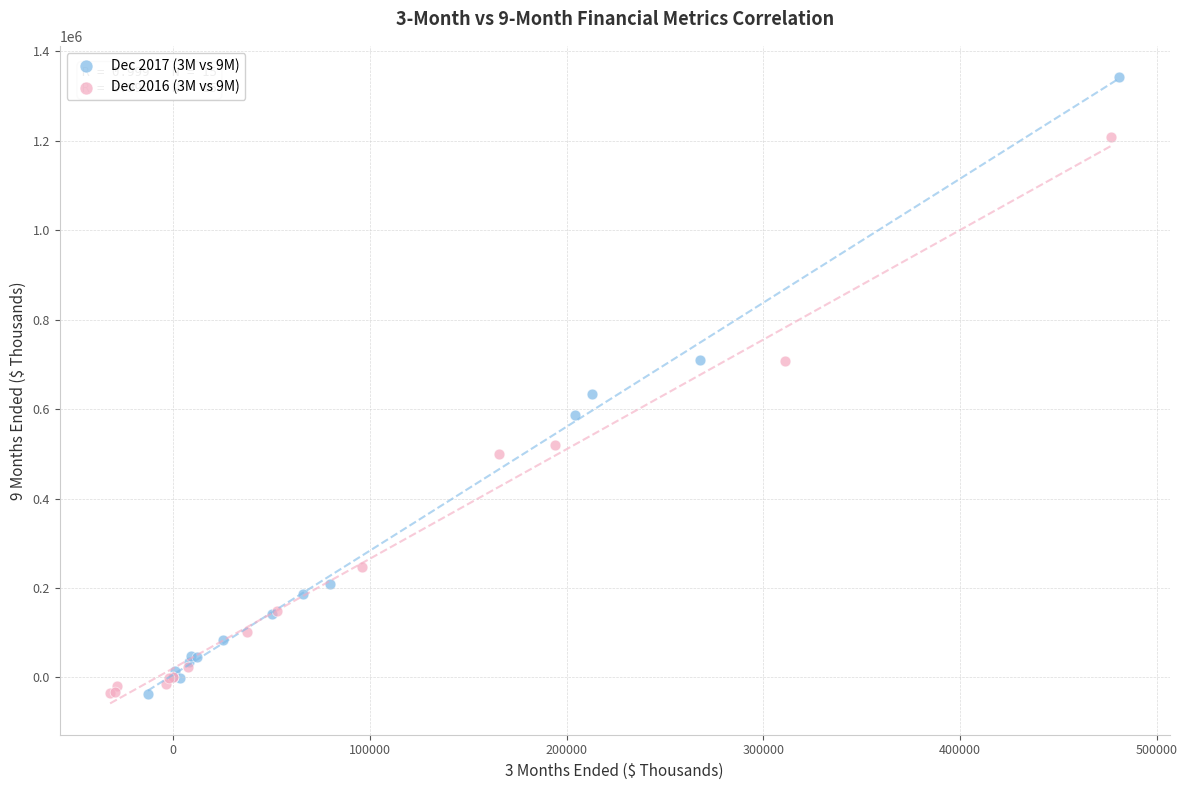

Which series has the largest Y range (max minus min)?

Dec 2017 (3M vs 9M)